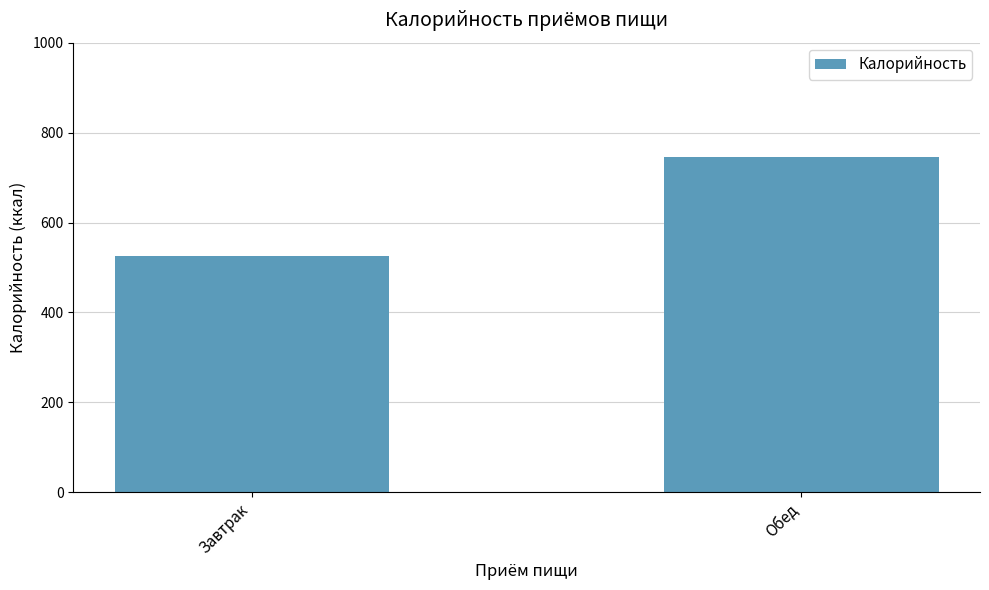

At which label does the data first exceed 745?

Обед